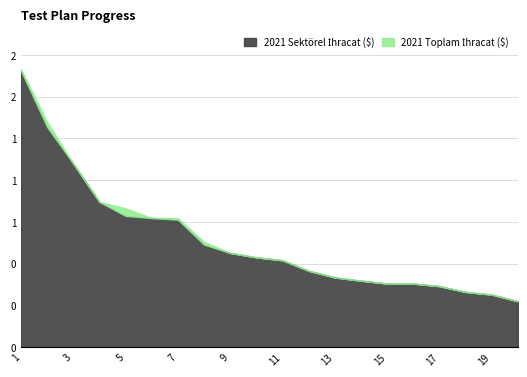

True or false: 2021 Toplam İhracat ($) has a value of 364434926.7 at 20.

False